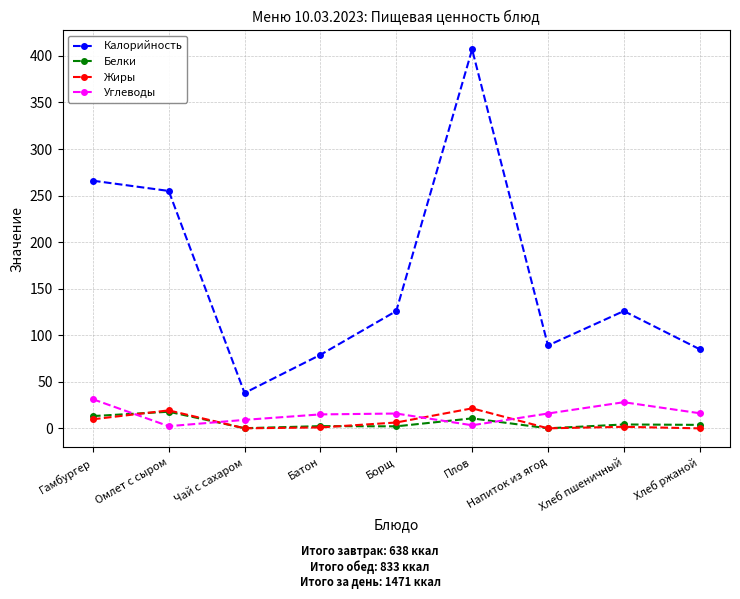

The Жиры series shows 21.5 at Плов. True or false?

True